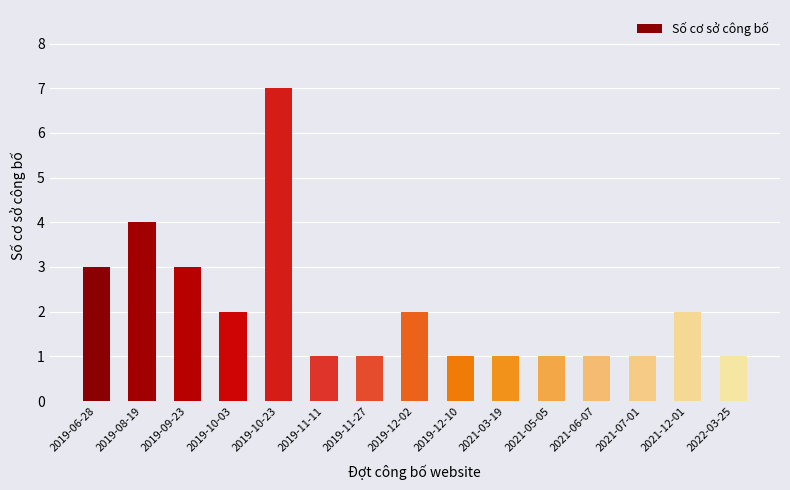

The chart shows a value of 1 at 2022-03-25. True or false?

True